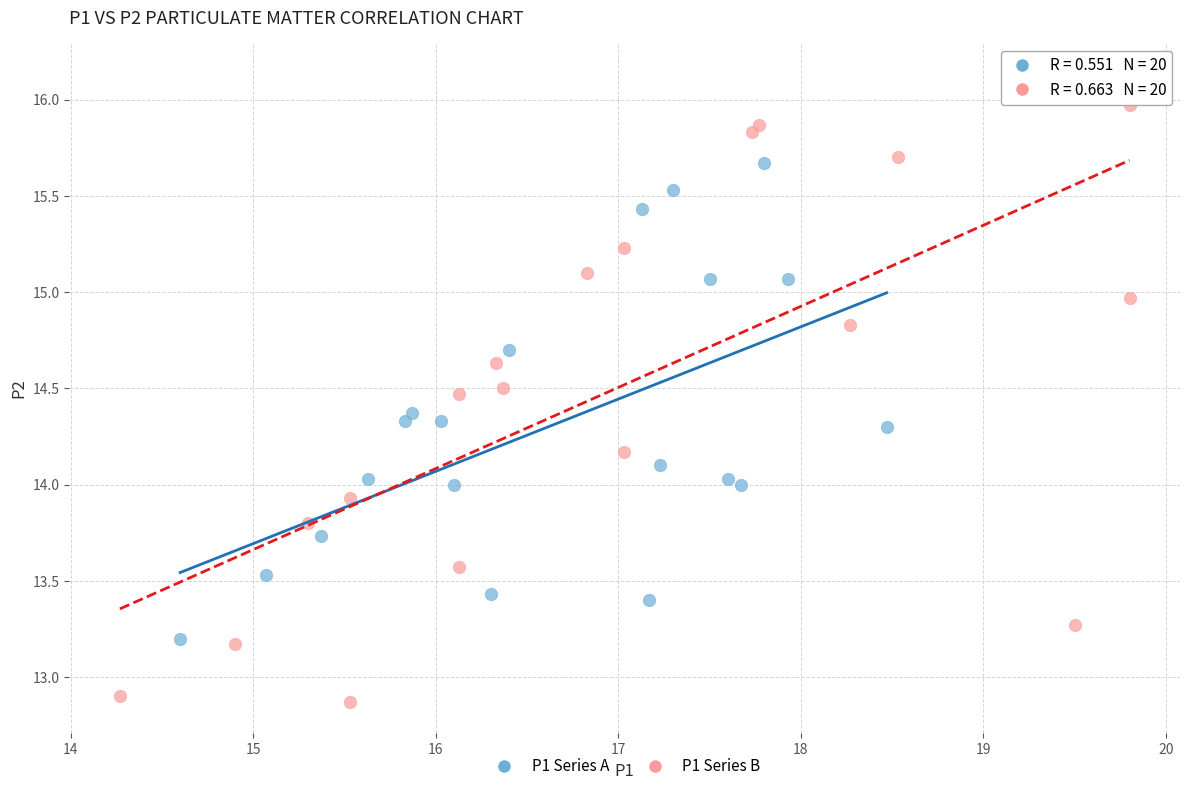

What are all the series names shown in the legend?

P1 Series A, P1 Series B